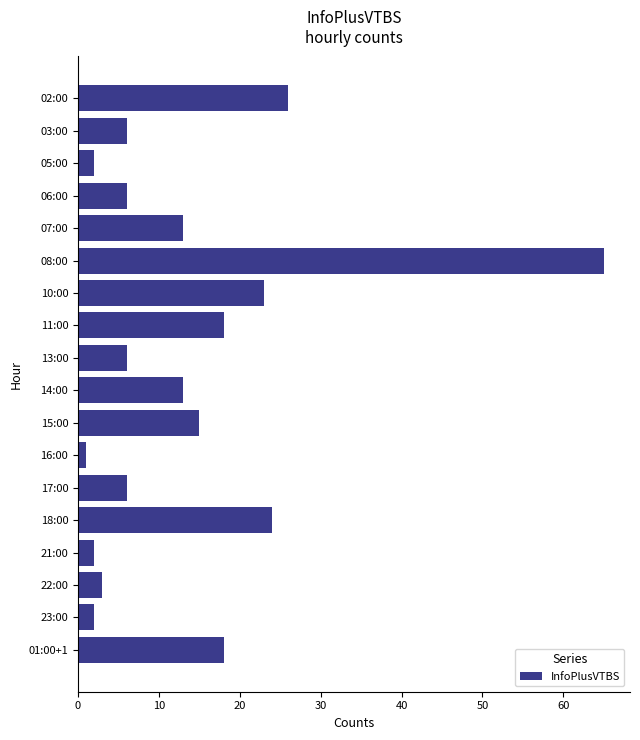

Reading top to bottom, extract all data points from this chart.

02:00=26	03:00=6	05:00=2	06:00=6	07:00=13	08:00=65	10:00=23	11:00=18	13:00=6	14:00=13	15:00=15	16:00=1	17:00=6	18:00=24	21:00=2	22:00=3	23:00=2	01:00+1=18